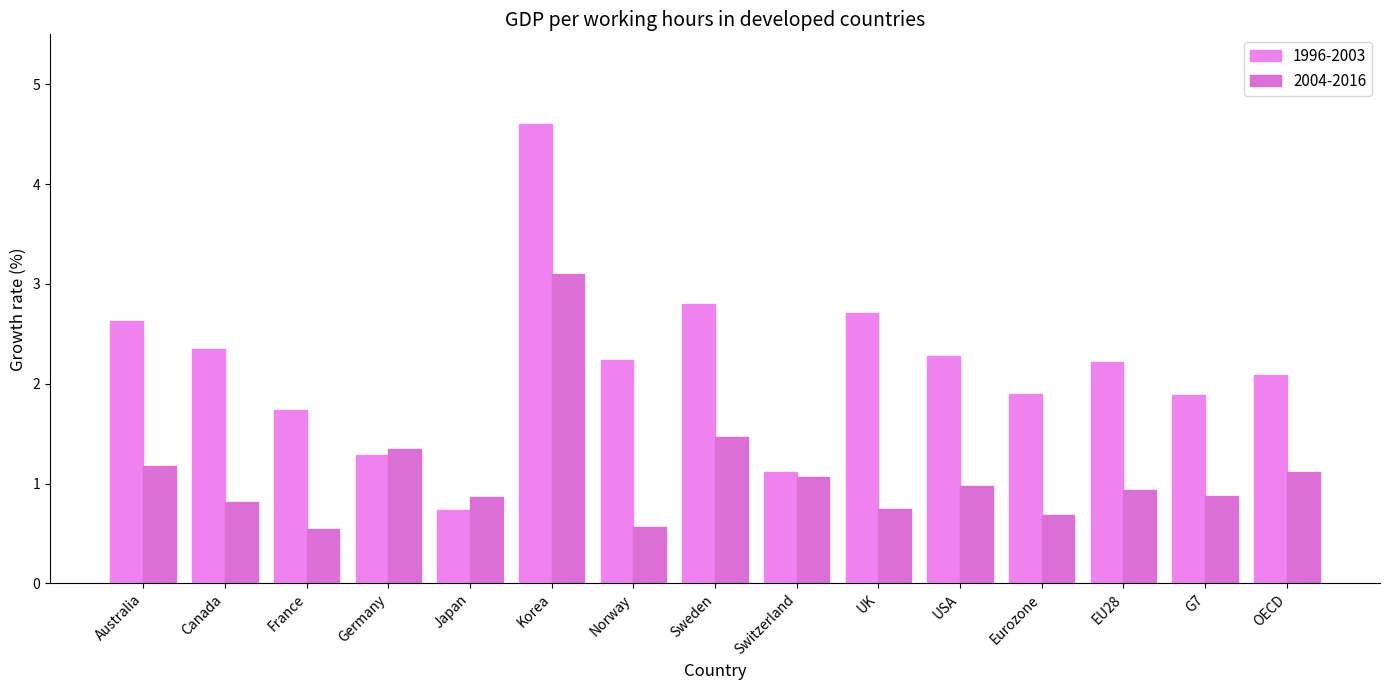

Which label corresponds to the smallest value in the chart?

France